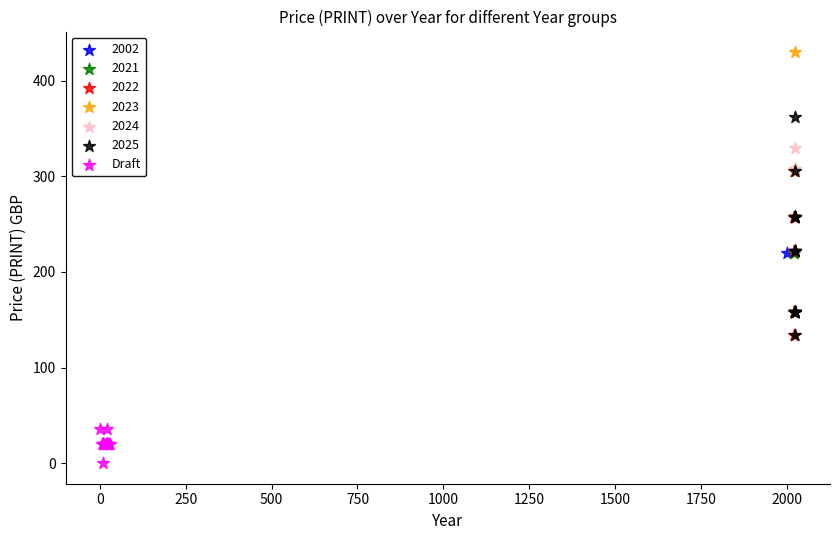

What are all the series names shown in the legend?

2002, 2021, 2022, 2023, 2024, 2025, Draft